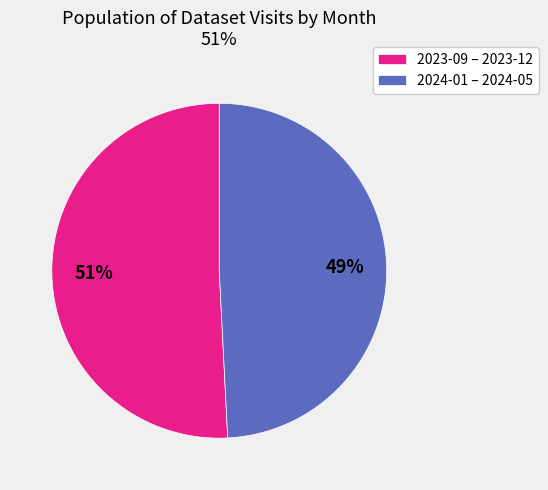

The 2024-01 – 2024-05 slice represents 63% of the pie. True or false?

False